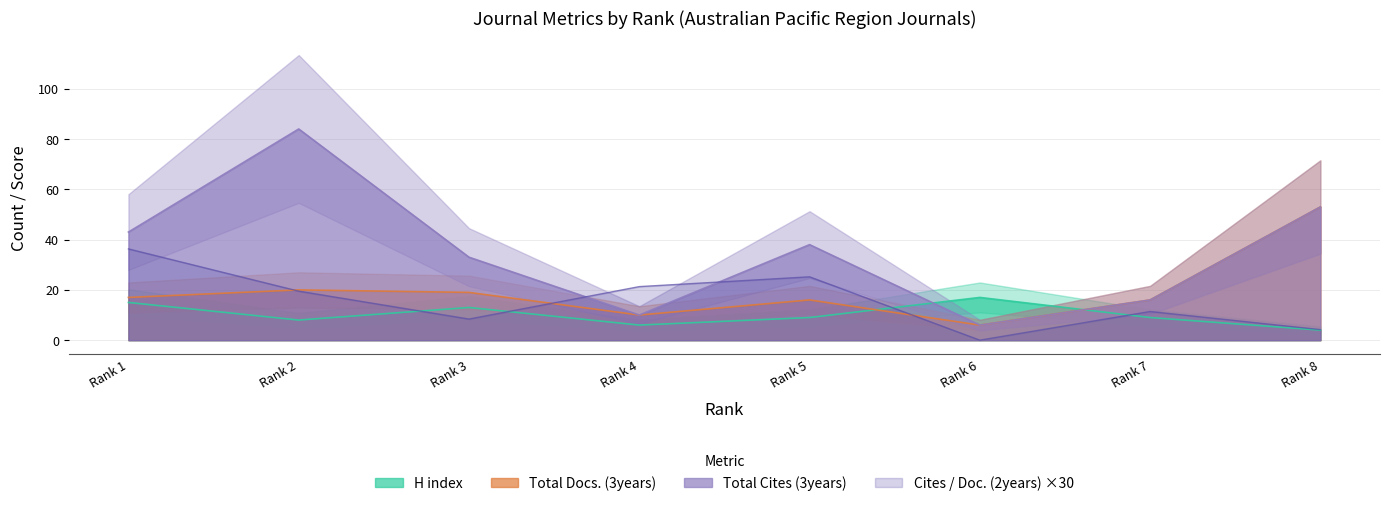

Which series has the widest spread of values?

Total Cites (3years)